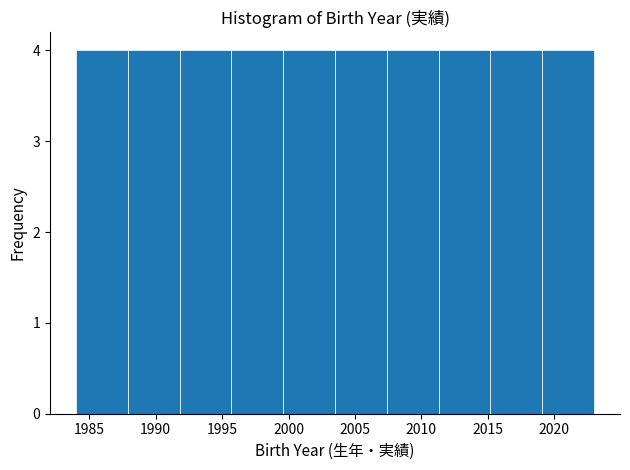

How tall is the bar that spans 1995.7 to 1999.6 on the x-axis? Neither the bar edges nor the heights are printed on the chart, so give them approximately, as read against the axes.

4